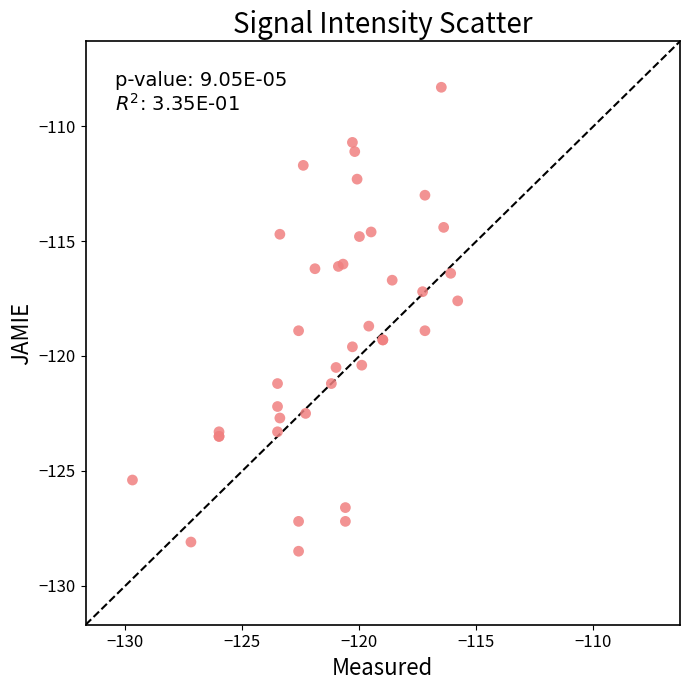

What Y value in the scatter plot is closest to -118?

-117.6